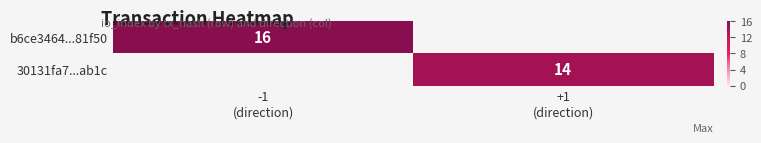

Between +1
(direction) and -1
(direction), which is larger?

-1
(direction)